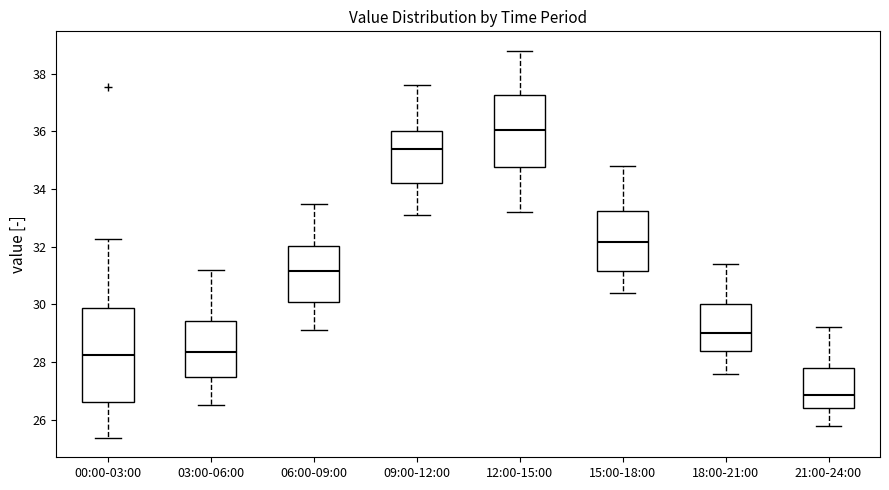

Reading left to right, transcribe this box plot: for each box, give where its median line is, the range the box spans, and where its two whiskers end, as read against the y-axis. The values are not printed on the chart, so give them approximately, as read against the axis.

00:00-03:00: median 28.2, box 26.6 to 29.8, whiskers 25.4 to 32.2
03:00-06:00: median 28.4, box 27.4 to 29.4, whiskers 26.6 to 31.2
06:00-09:00: median 31.2, box 30.0 to 32.0, whiskers 29.2 to 33.6
09:00-12:00: median 35.4, box 34.2 to 36.0, whiskers 33.2 to 37.6
12:00-15:00: median 36.0, box 34.8 to 37.2, whiskers 33.2 to 38.8
15:00-18:00: median 32.2, box 31.2 to 33.2, whiskers 30.4 to 34.8
18:00-21:00: median 29.0, box 28.4 to 30.0, whiskers 27.6 to 31.4
21:00-24:00: median 26.8, box 26.4 to 27.8, whiskers 25.8 to 29.2